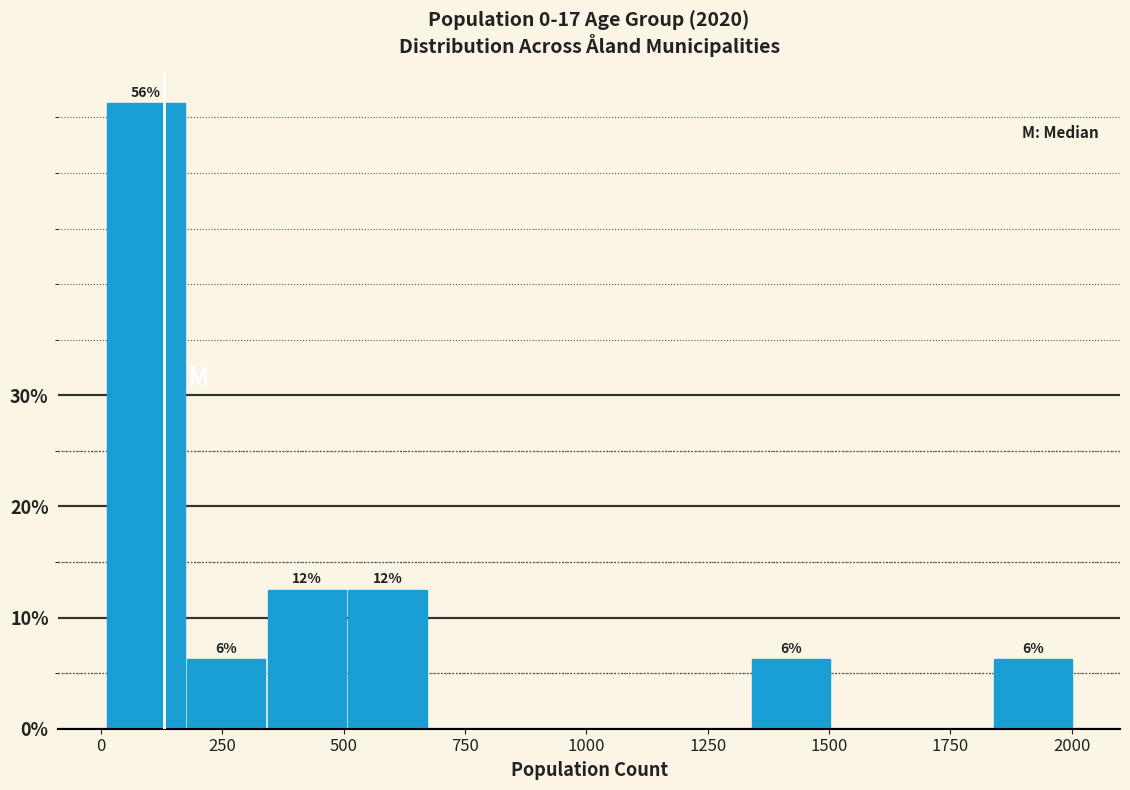

Around what value on the x-axis is the tallest bar? Give the approximate position of its centre, as read against the axis.

100